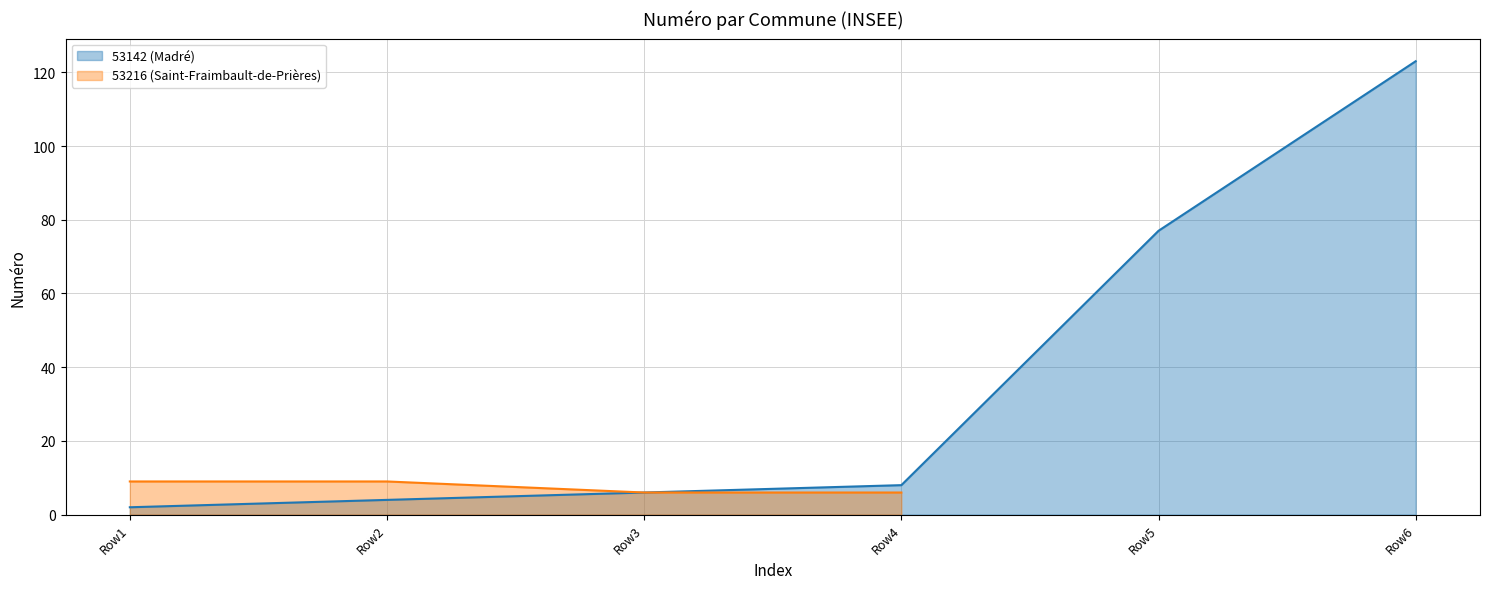

What is the average value?

25